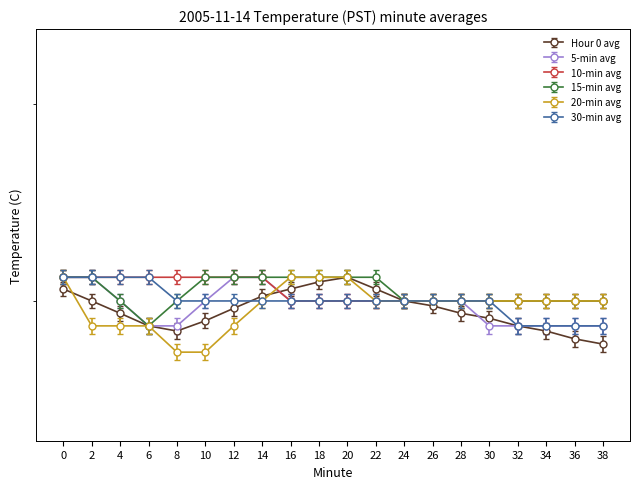

How many values in the 5-min avg series are below 2?

7